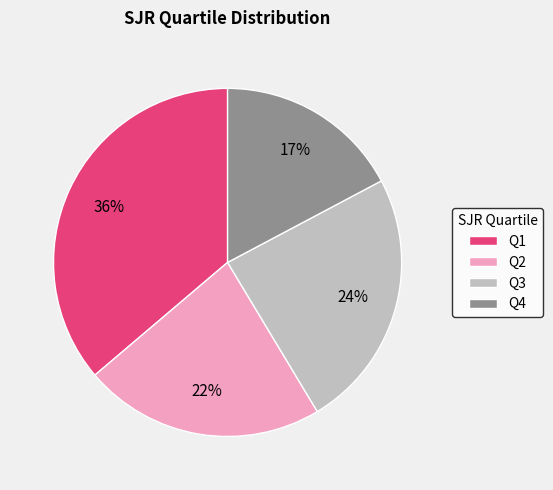

The Q3 slice represents 12% of the pie. True or false?

False